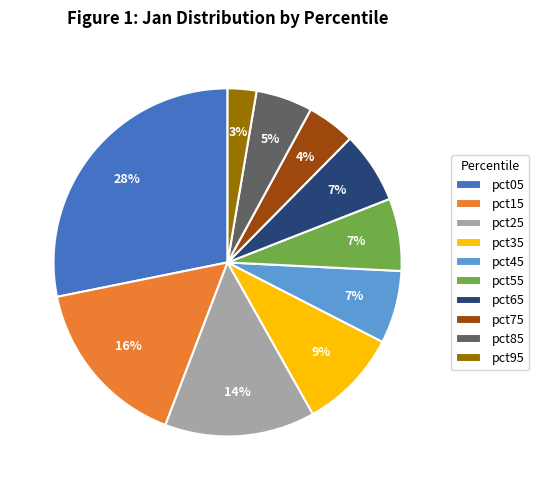

Is the sum of pct75 and pct65 greater than half?

No